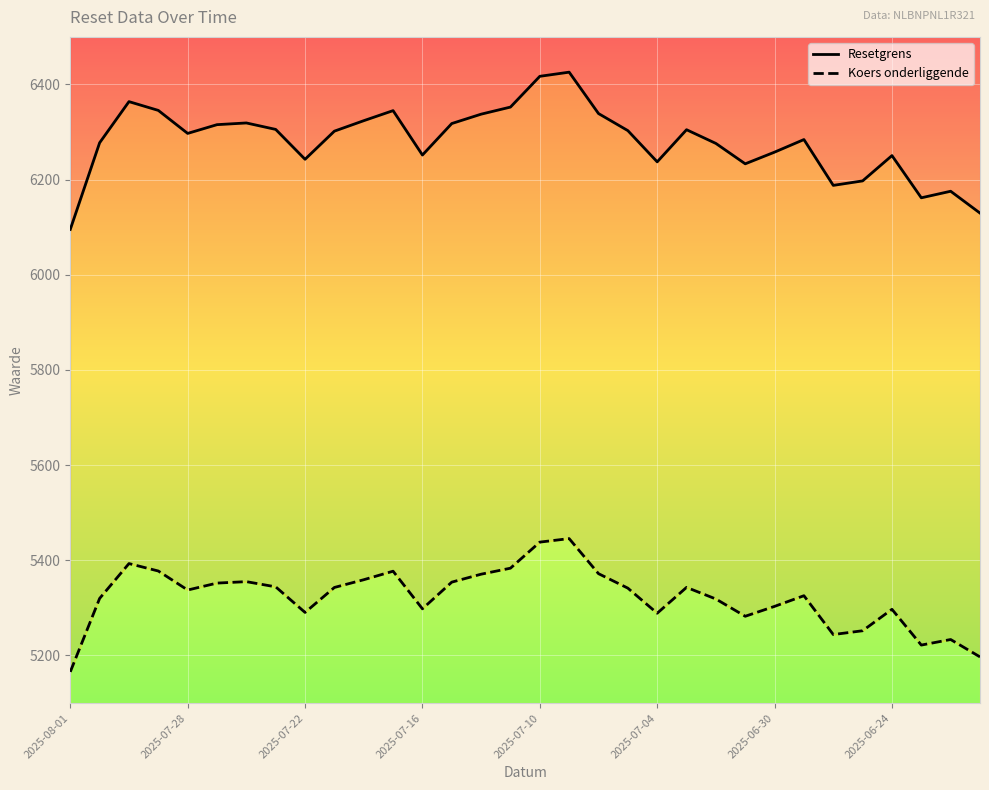

How many values in the Resetgrens series exceed 6301?

16